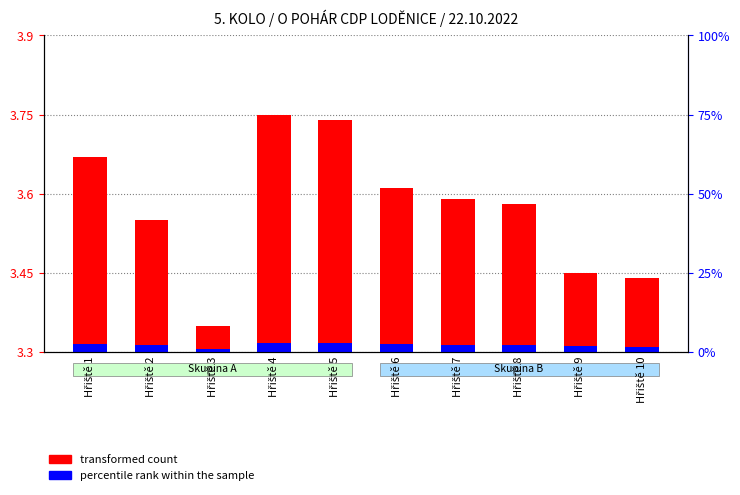

Rank the series by their average value, from lowest to highest.

percentile rank within the sample, transformed count